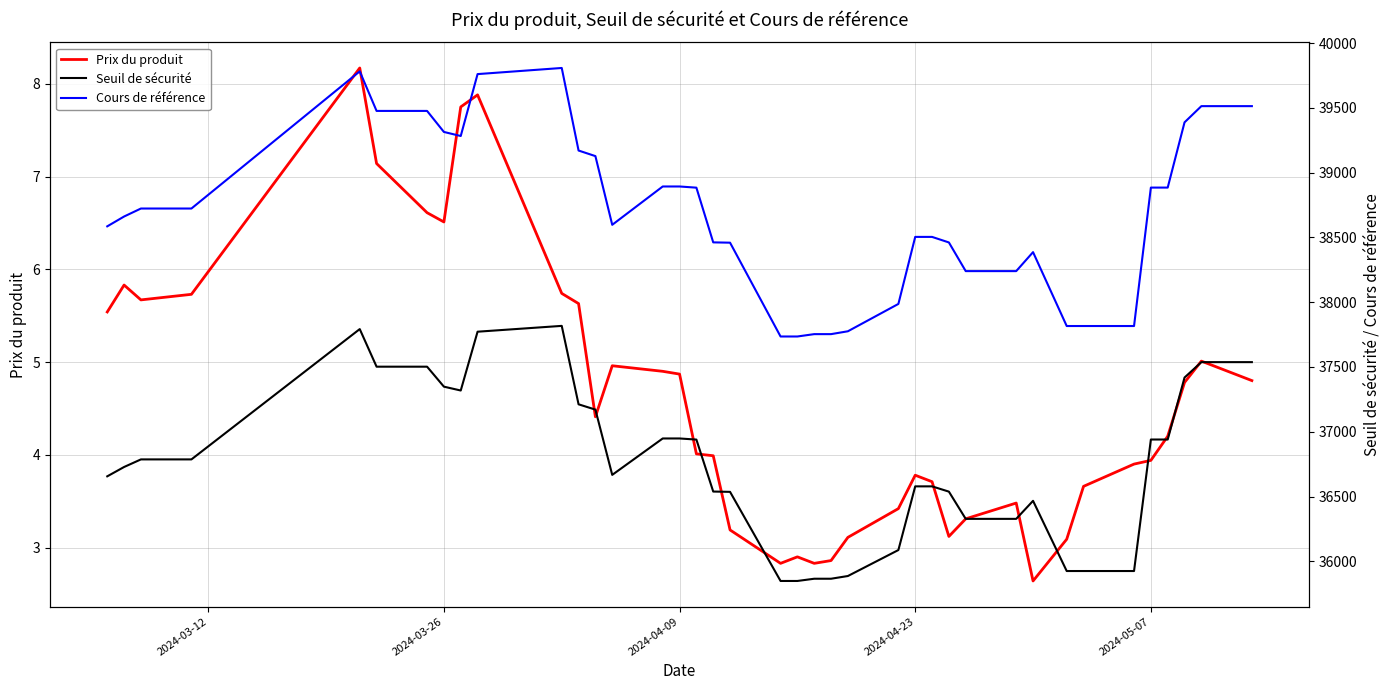

The Prix du produit series shows 6.5 at 2024-03-26. True or false?

True